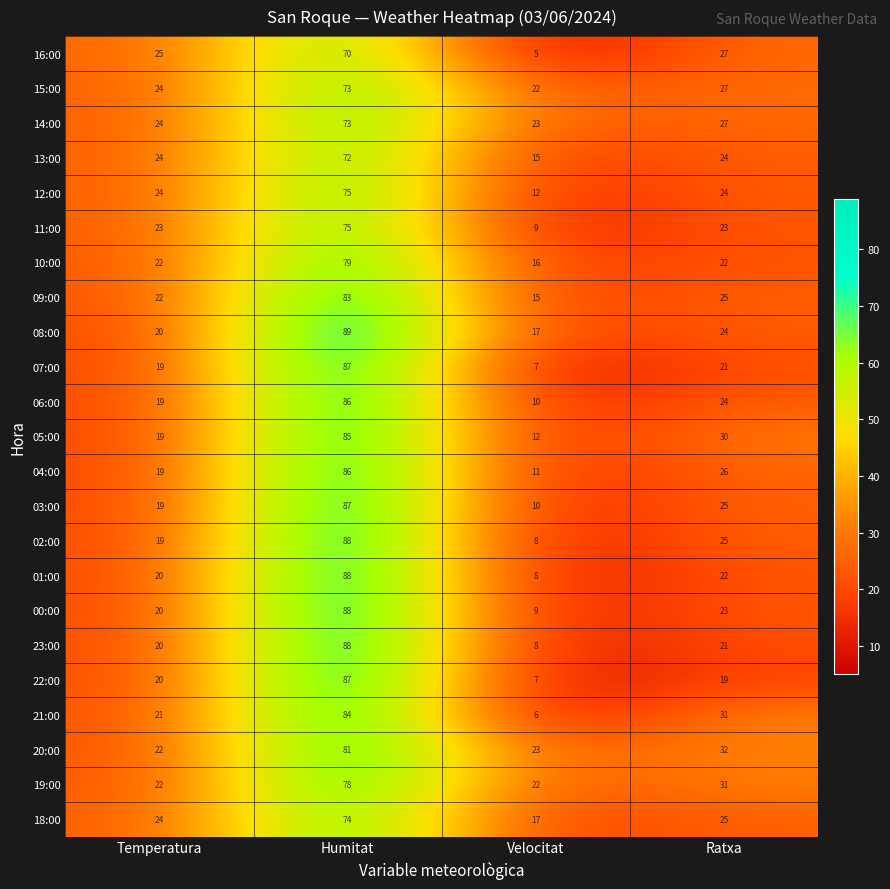

Which label corresponds to the largest value in the chart?

Humitat